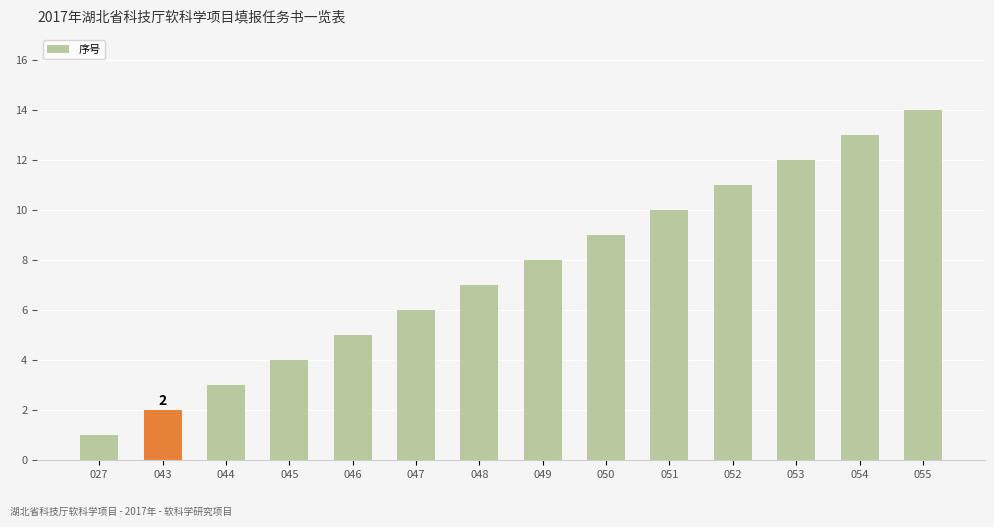

Which label corresponds to the smallest value in the chart?

027